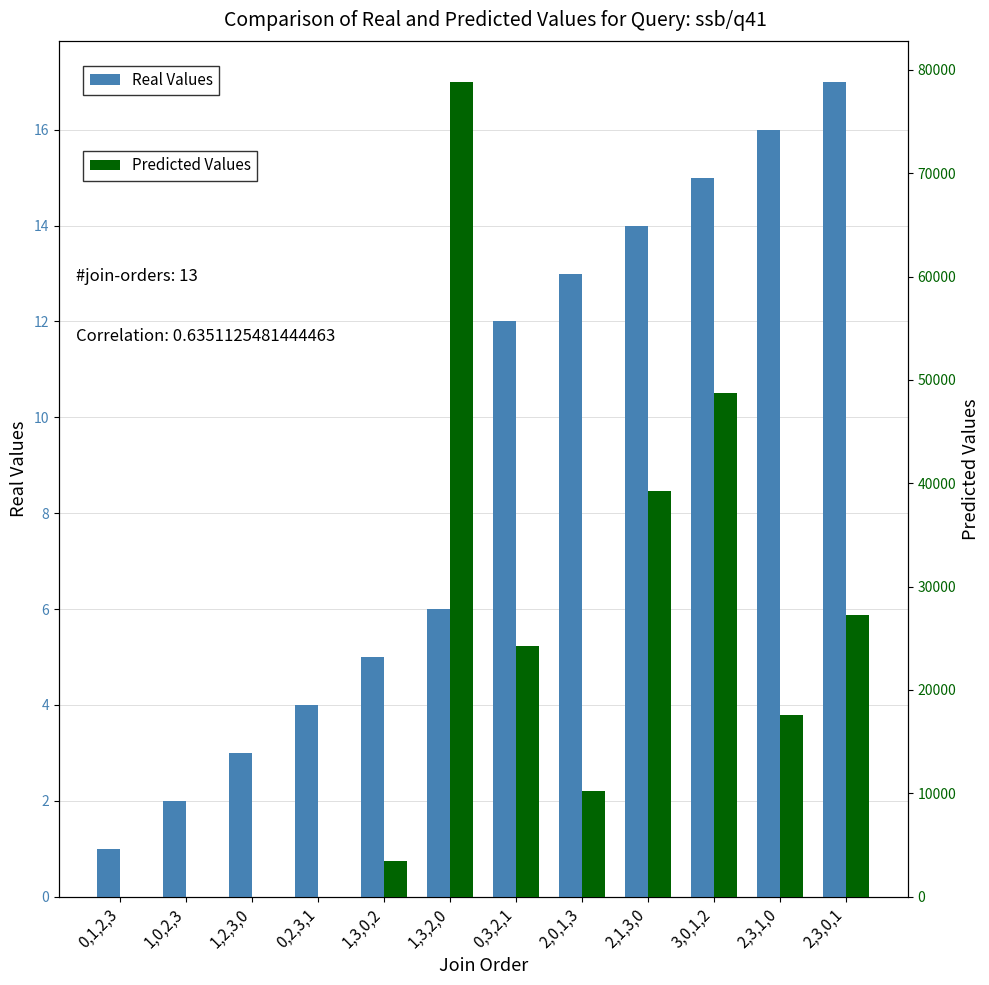

What is the average value of the Кол-во (объем) series?

20800